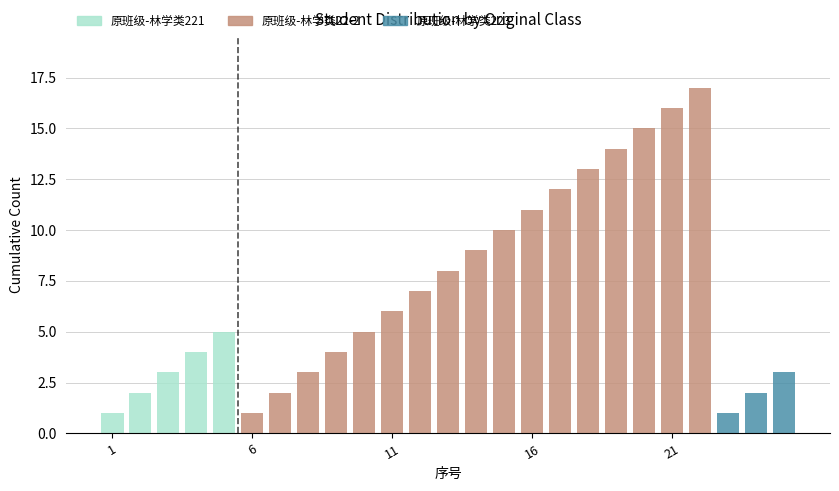

How many categories are shown in the chart?

25